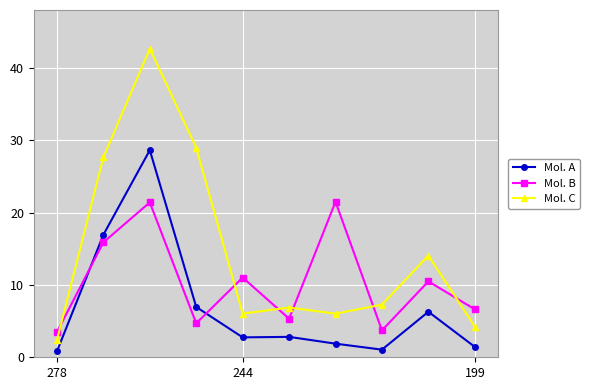

What is the lowest value of the Mol. C series?

2.4